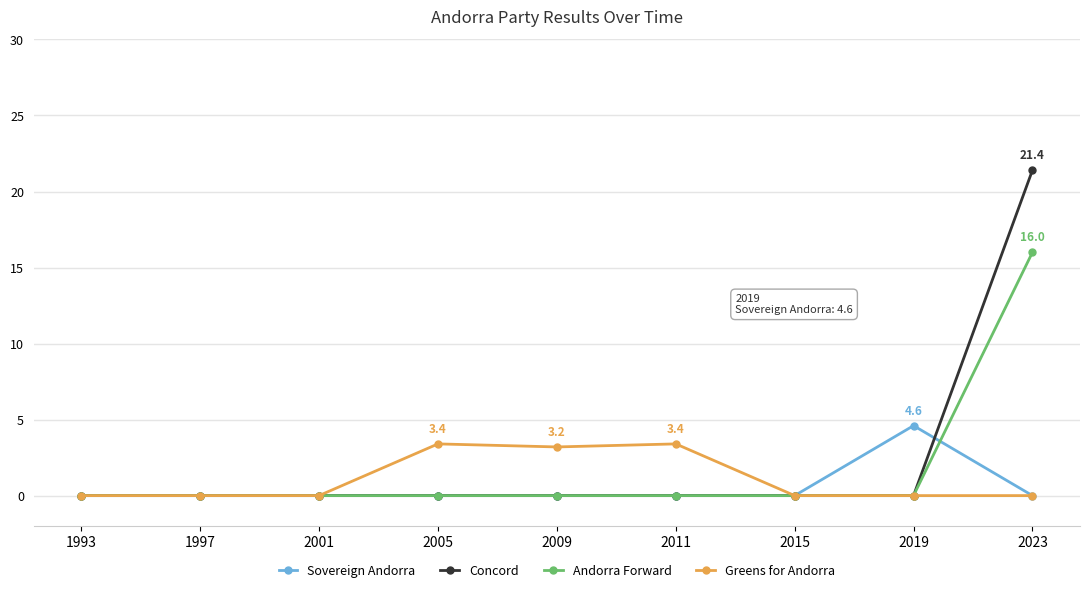

Reading left to right, list all the values displayed in this chart.

Sovereign Andorra: 0.0	0.0	0.0	0.0	0.0	0.0	0.0	4.6	0.0
Concord: 0.0	0.0	0.0	0.0	0.0	0.0	0.0	0.0	21.4
Andorra Forward: 0.0	0.0	0.0	0.0	0.0	0.0	0.0	0.0	16.0
Greens for Andorra: 0.0	0.0	0.0	3.4	3.2	3.4	0.0	0.0	0.0